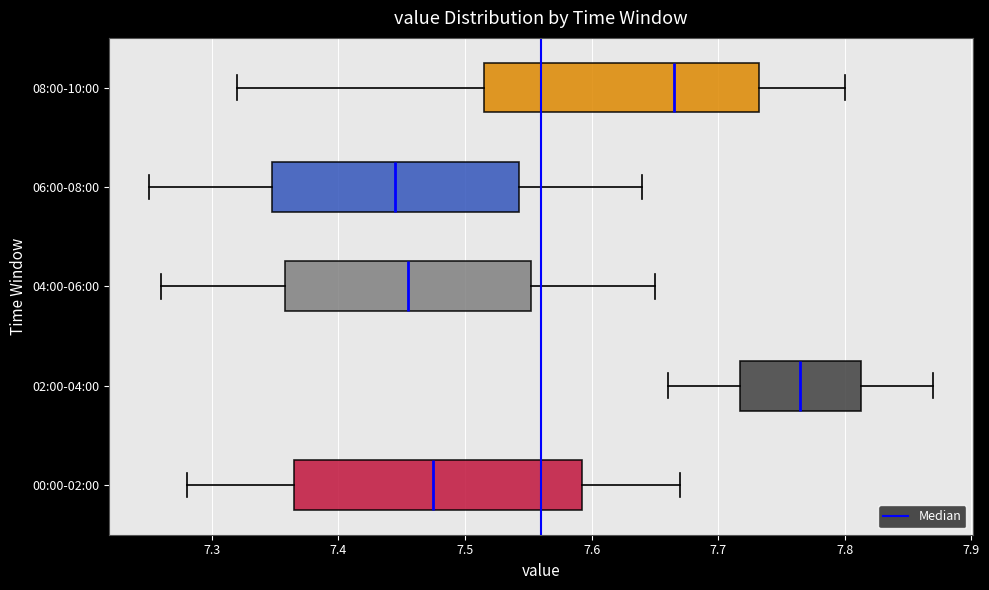

Reading bottom to top, read every box against the x-axis: the position of its median line, the range the box covers, and the ends of its whiskers. The values are not printed on the chart, so give them approximately, as read against the axis.

00:00-02:00: median 7.48, box 7.37 to 7.59, whiskers 7.28 to 7.67
02:00-04:00: median 7.77, box 7.72 to 7.81, whiskers 7.66 to 7.87
04:00-06:00: median 7.46, box 7.36 to 7.55, whiskers 7.26 to 7.65
06:00-08:00: median 7.45, box 7.35 to 7.54, whiskers 7.25 to 7.64
08:00-10:00: median 7.67, box 7.52 to 7.73, whiskers 7.32 to 7.80